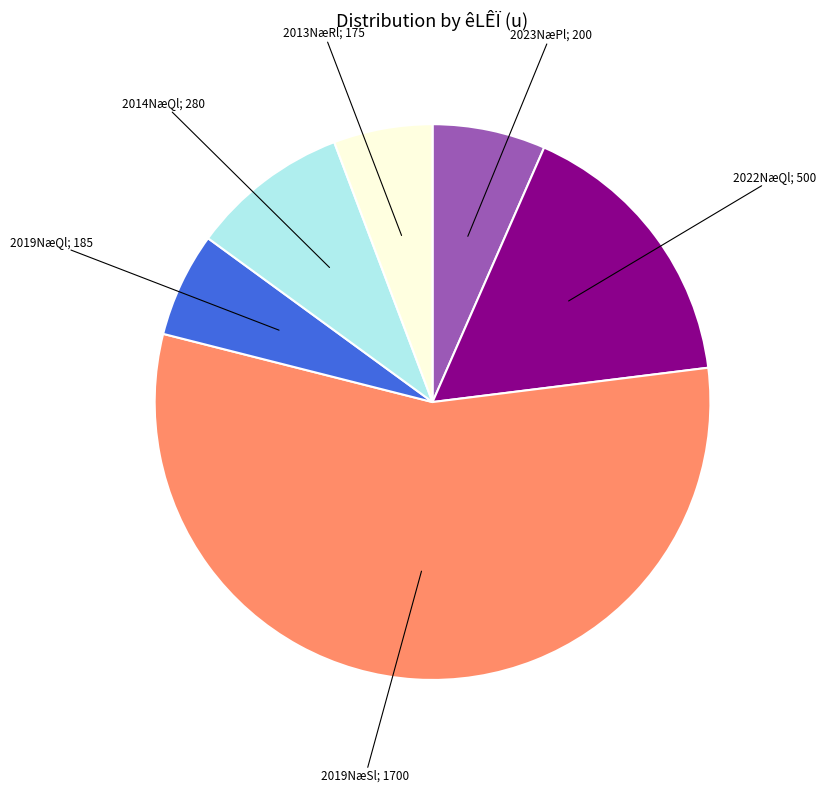

To the nearest percent, what is the average slice percentage?

17%